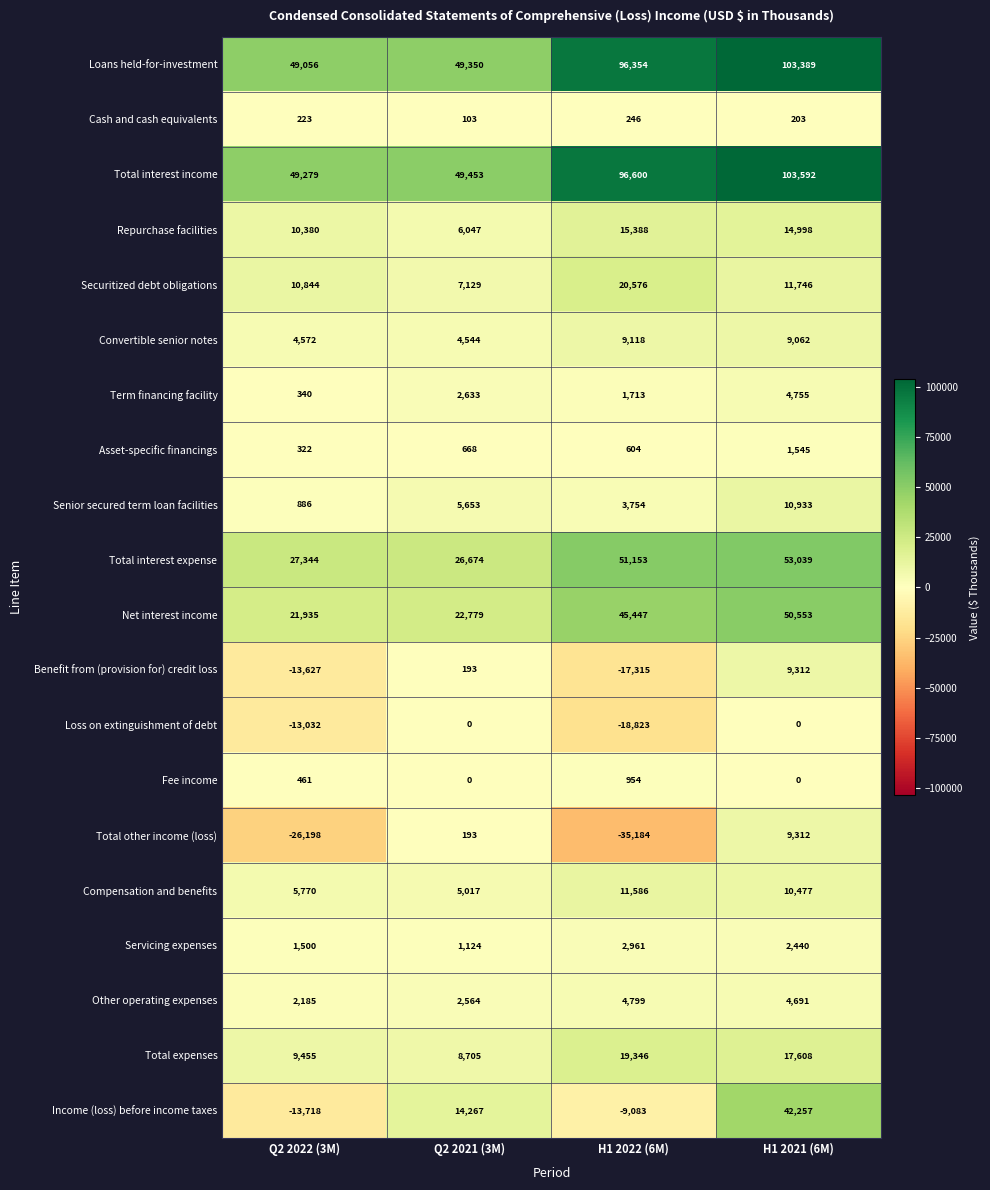

What is the difference between the maximum and minimum values in the Total interest income series?

54313